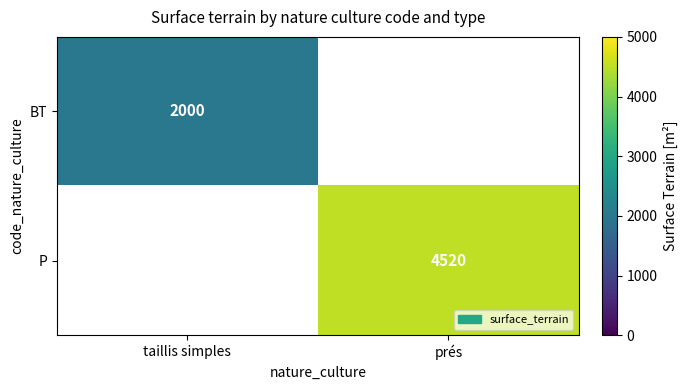

Is it true that BT equals 2000 at taillis simples?

True